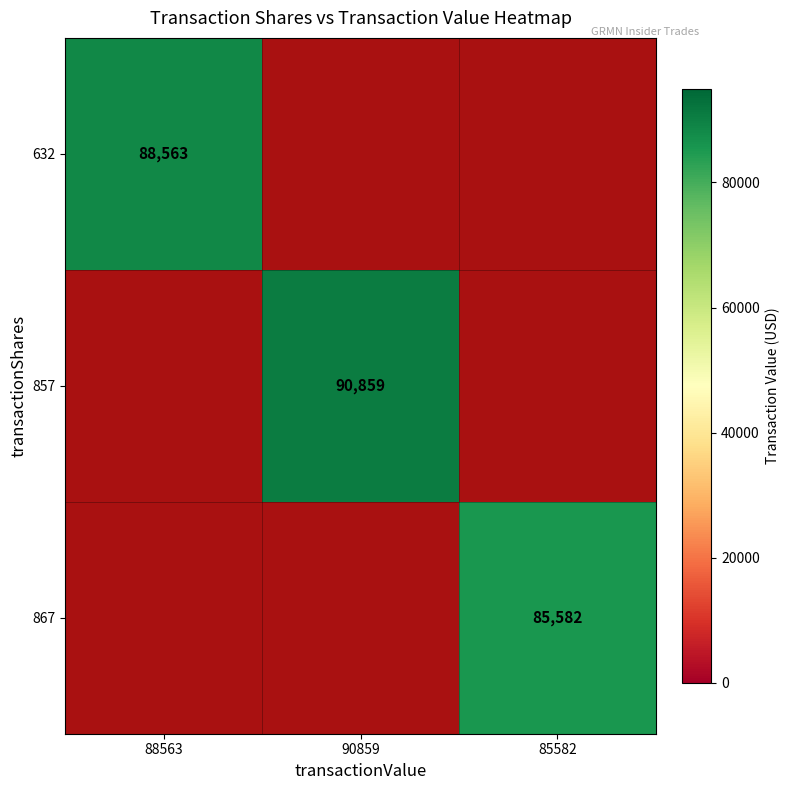

At how many categories does at least one series exceed 90444?

1